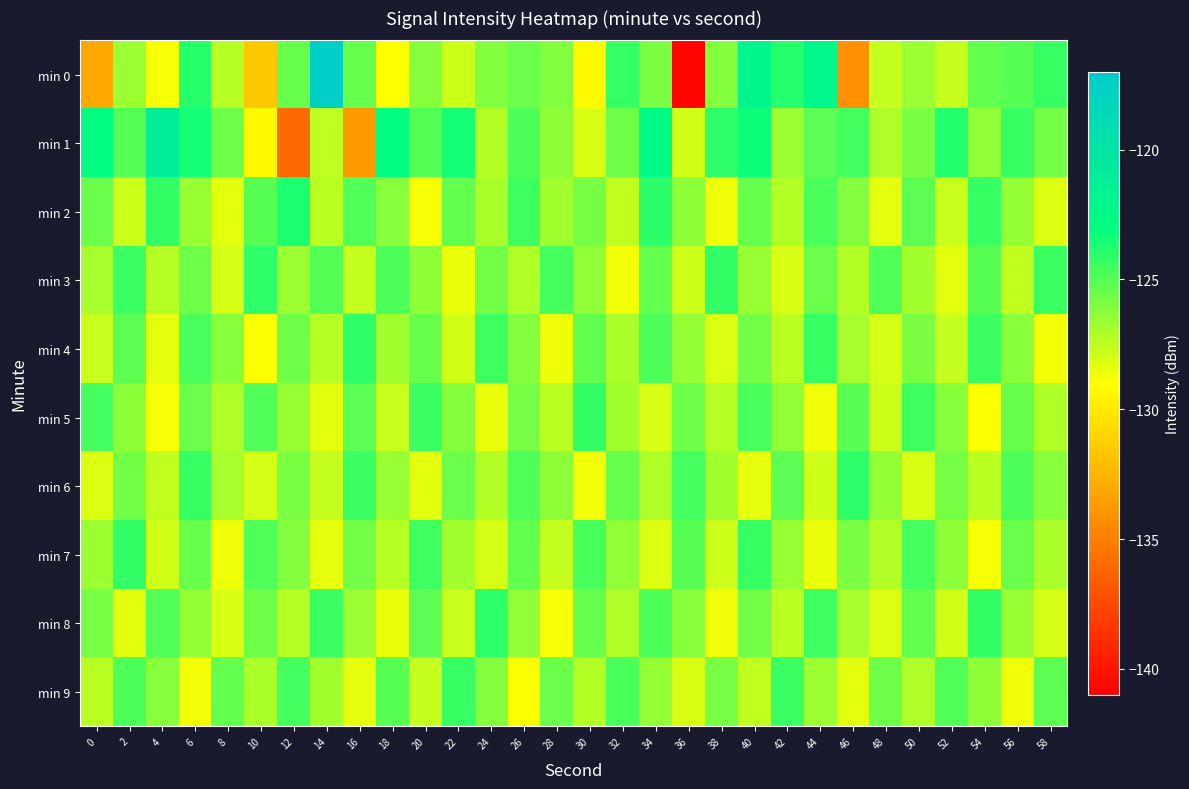

What is the difference between the highest and lowest values at 54?

4.7